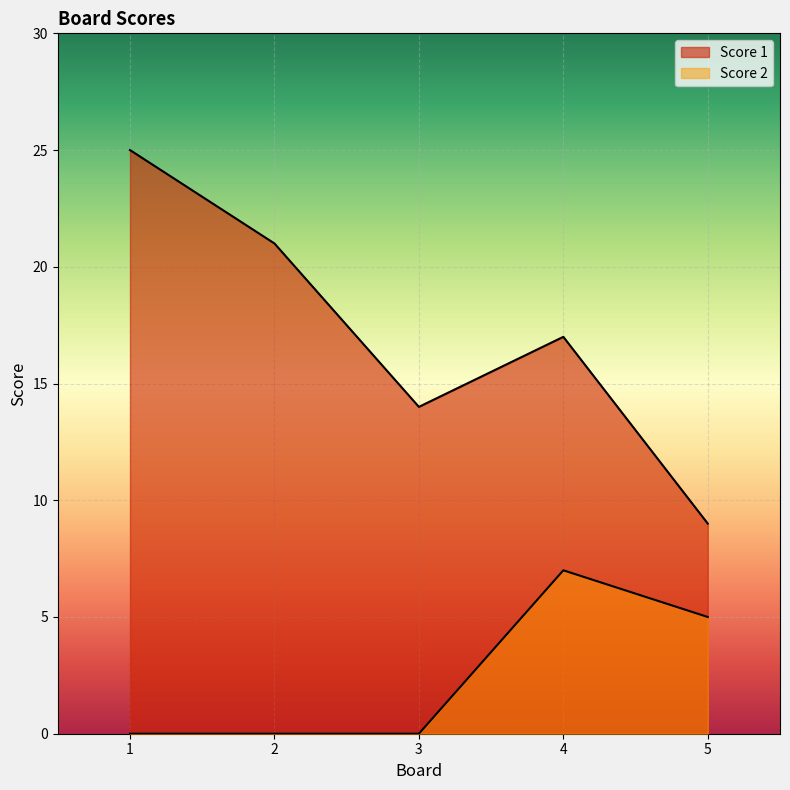

Rank the series at 4 from highest to lowest value.

Score 1, Score 2